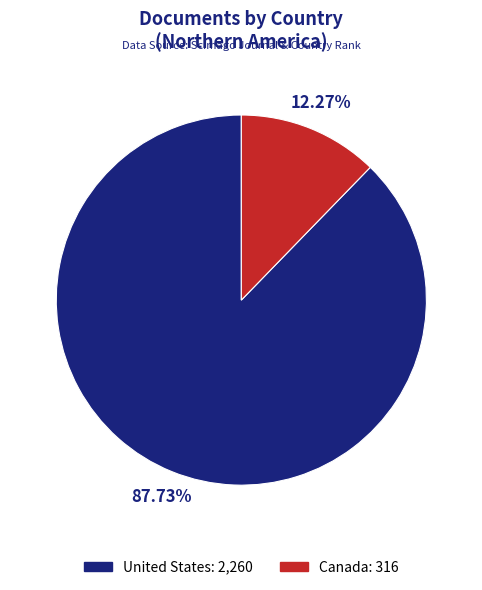

Is it true that United States is 79% of the pie?

False